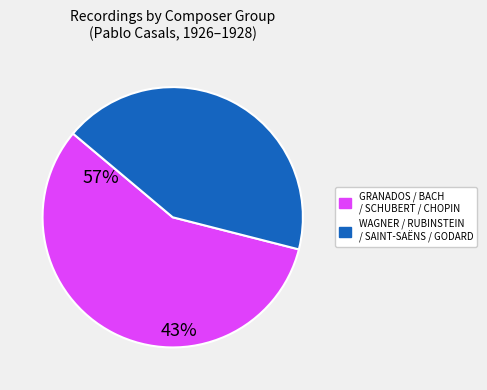

Does any single category account for the majority?

Yes